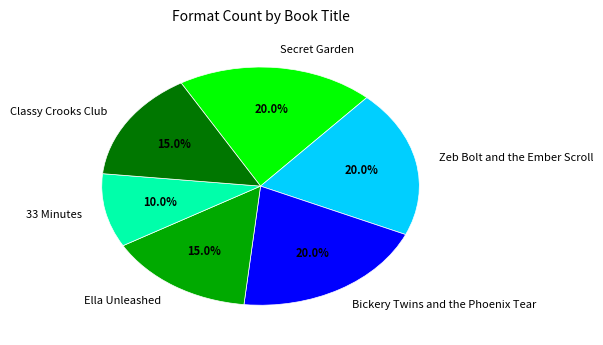

To the nearest percent, what portion does Classy Crooks Club represent?

15%